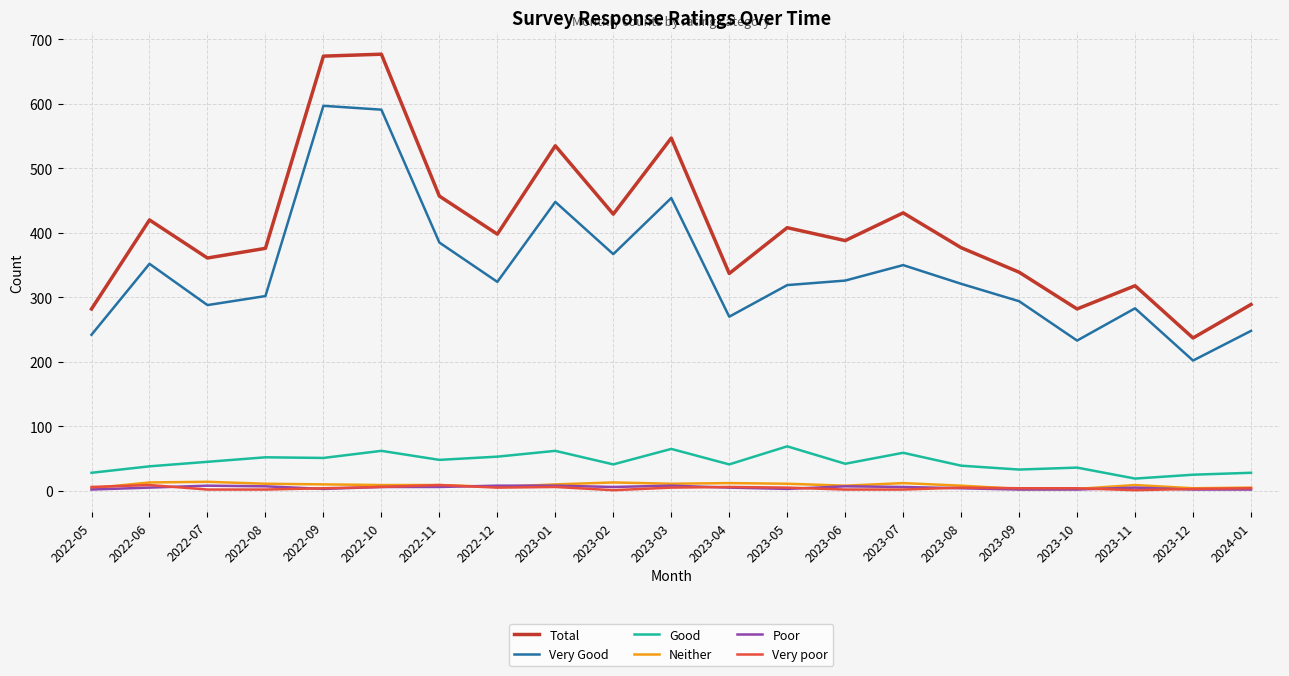

What is the sum of the Neither values at 2023-07 and 2023-09?

15